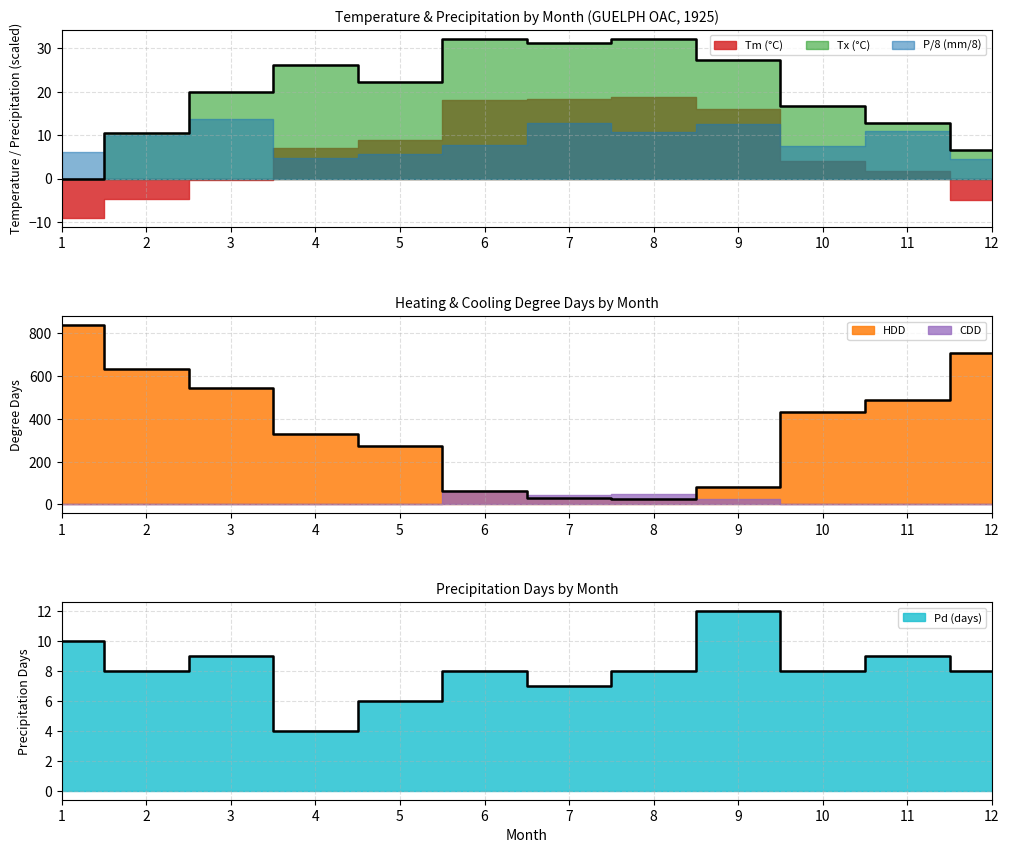

Which series has the widest spread of values?

Tm